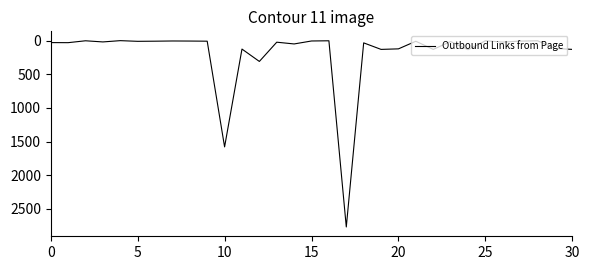

What is the difference between the maximum and minimum values?

2769